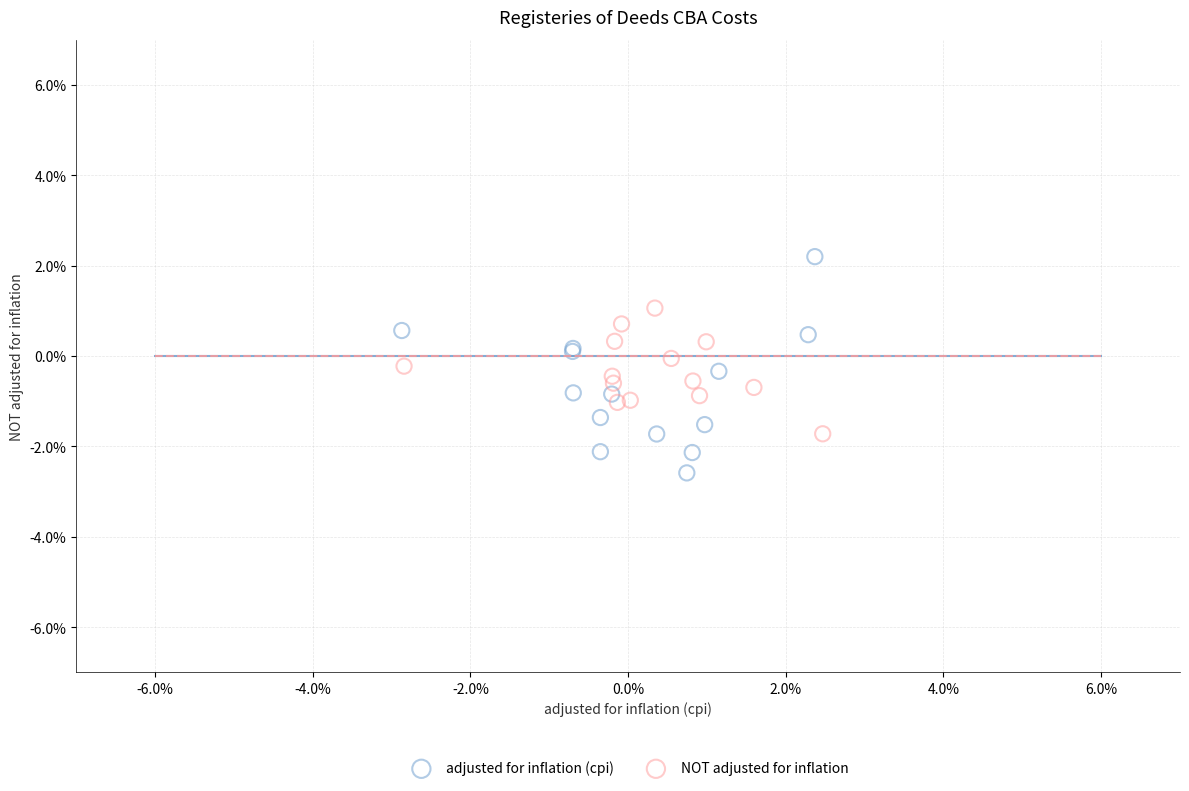

Which series has the largest Y range (max minus min)?

adjusted for inflation (cpi)